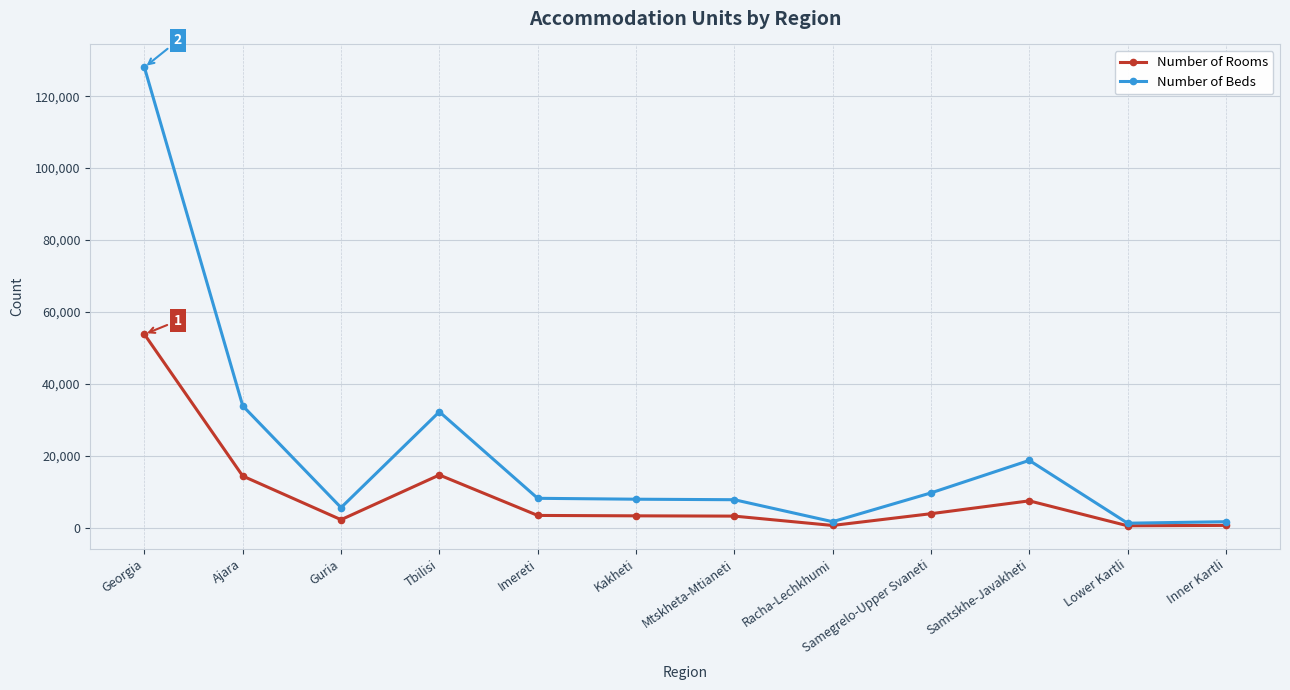

Does the chart have visible grid lines?

Yes